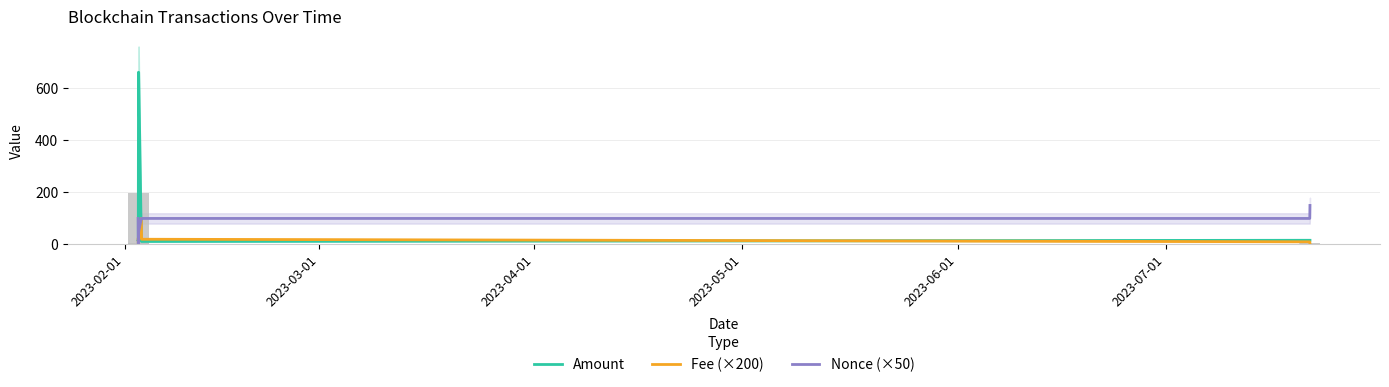

What are all the series names shown in the legend?

Amount, Fee (×200), Nonce (×50)